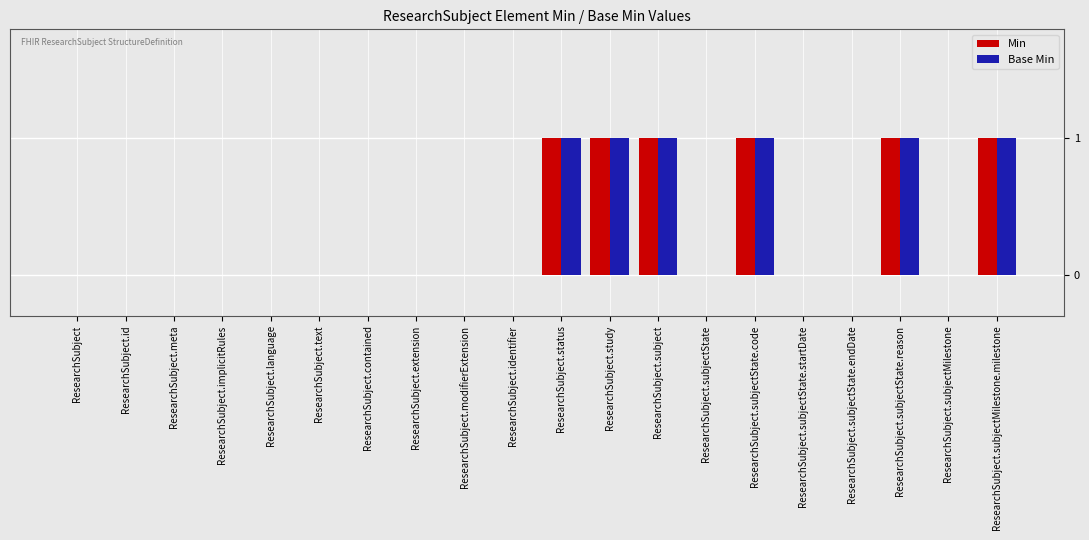

How many groups of bars are there?

20